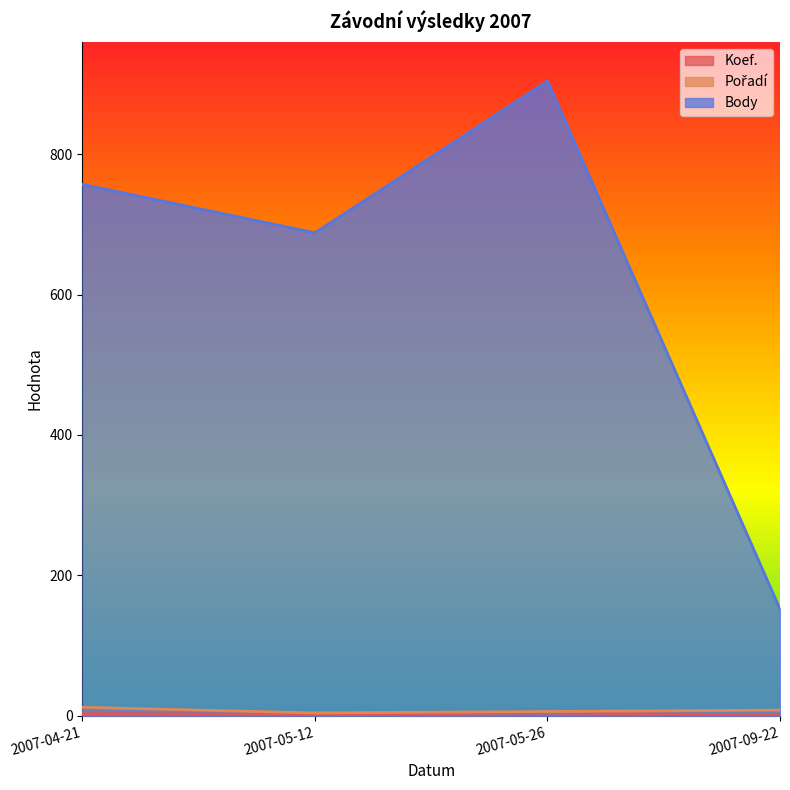

True or false: Pořadí has a value of 12 at 2007-09-22.

False